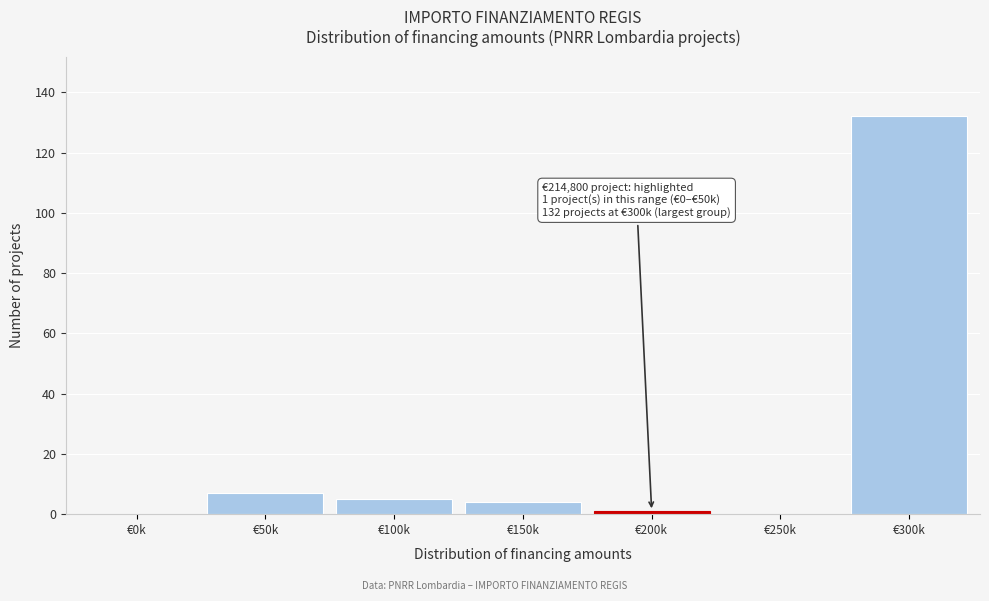

Reading right to left, transcribe all the data shown in this chart.

€300k=132	€250k=0	€200k=1	€150k=4	€100k=5	€50k=7	€0k=0